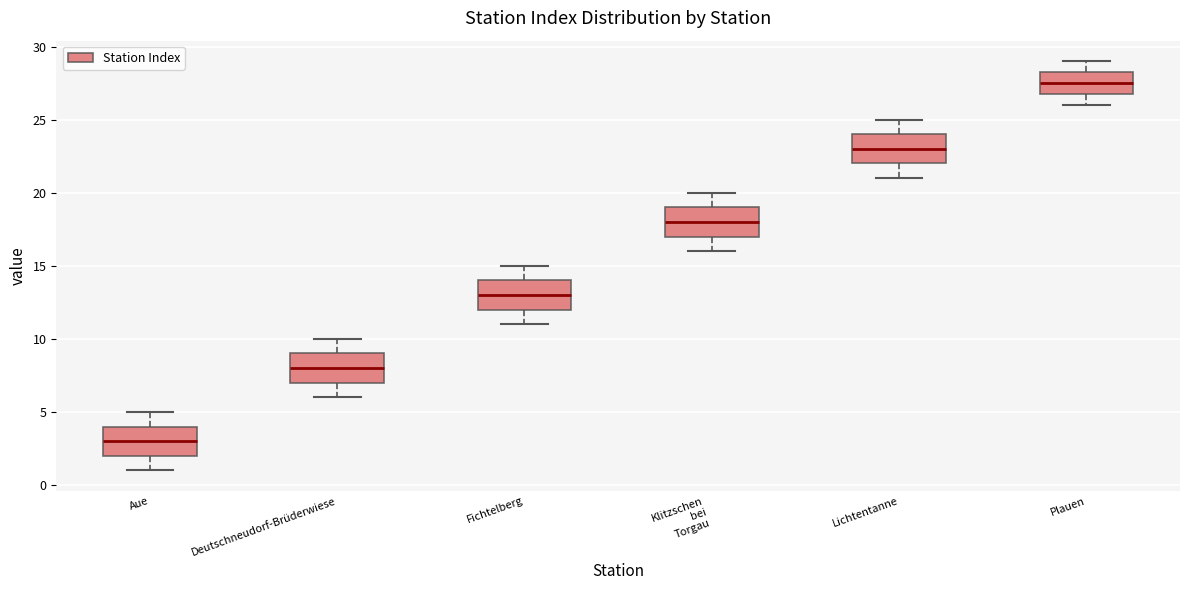

Where does the upper whisker of the box for Fichtelberg end on the y-axis? The values are not printed on the chart, so give them approximately, as read against the axis.

15.0